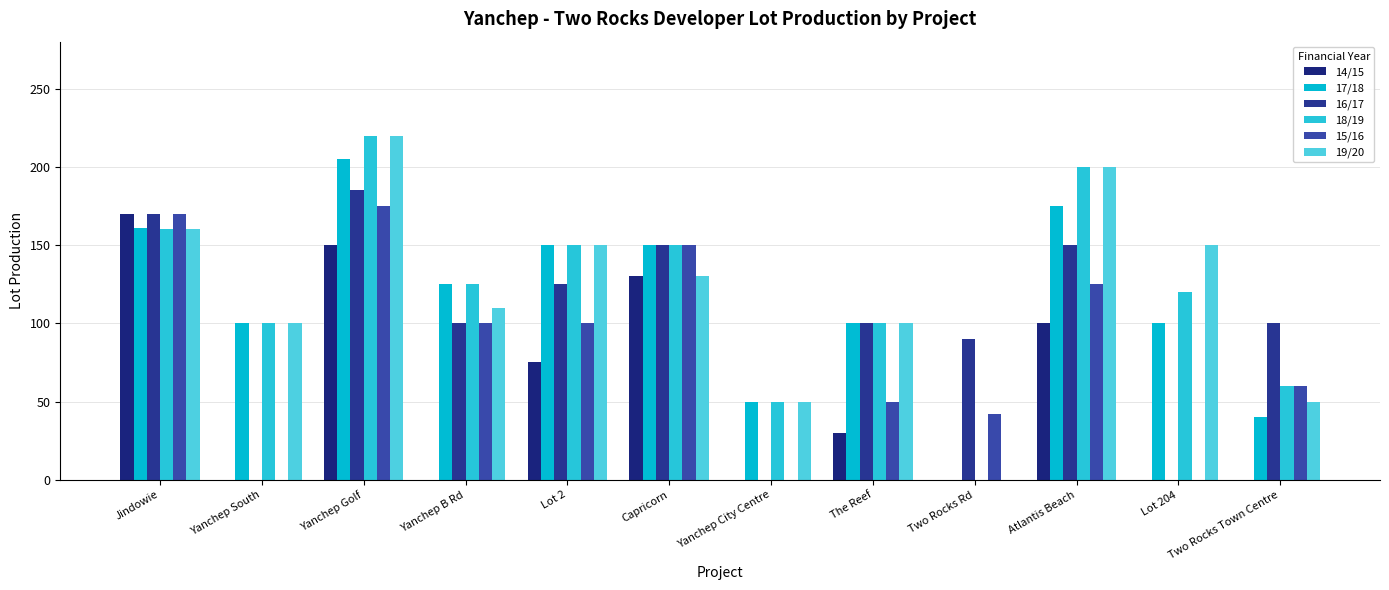

Count the number of data series in this chart.

6